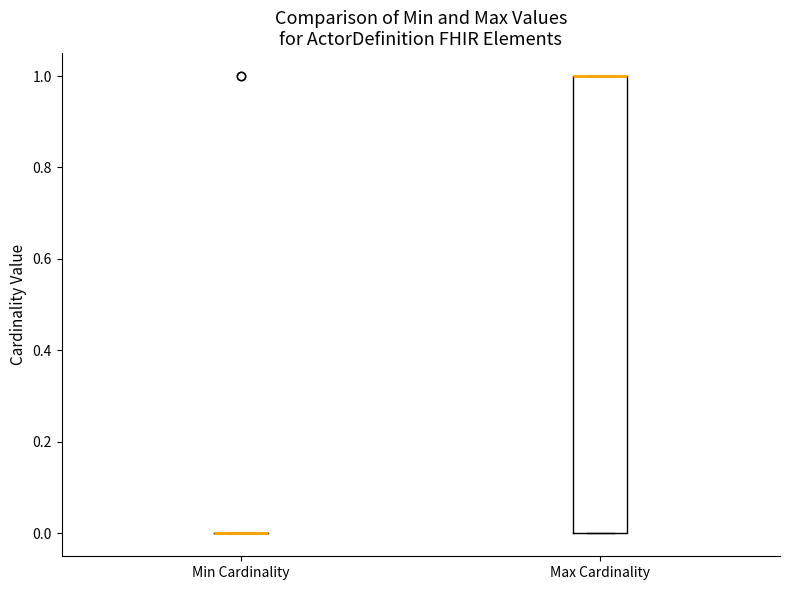

Reading left to right, transcribe this box plot: for each box, give where its median line is, the range the box spans, and where its two whiskers end, as read against the y-axis. The values are not printed on the chart, so give them approximately, as read against the axis.

Min Cardinality: box collapsed to a line at 0, whiskers 0 to 0
Max Cardinality: median 1 (drawn on the box's upper edge), box 0 to 1, whiskers 0 to 1